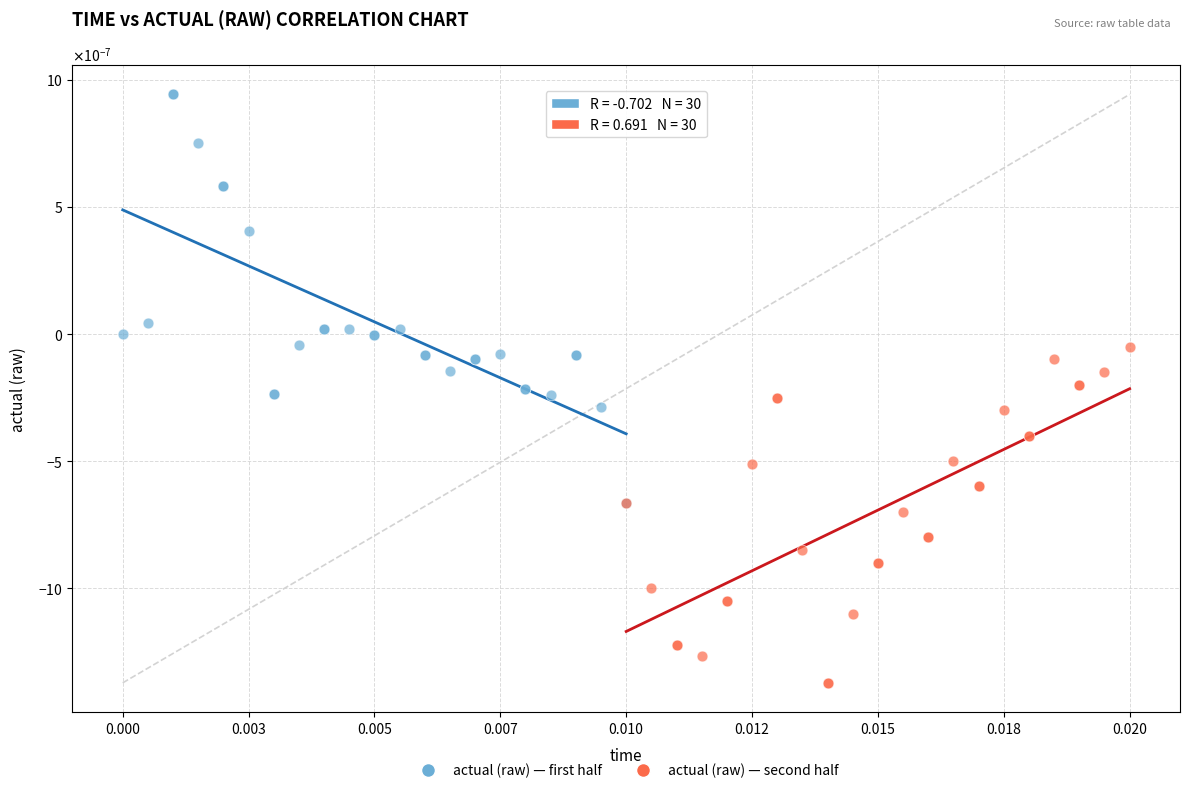

Which series has the widest spread of Y values?

actual (raw) — first half